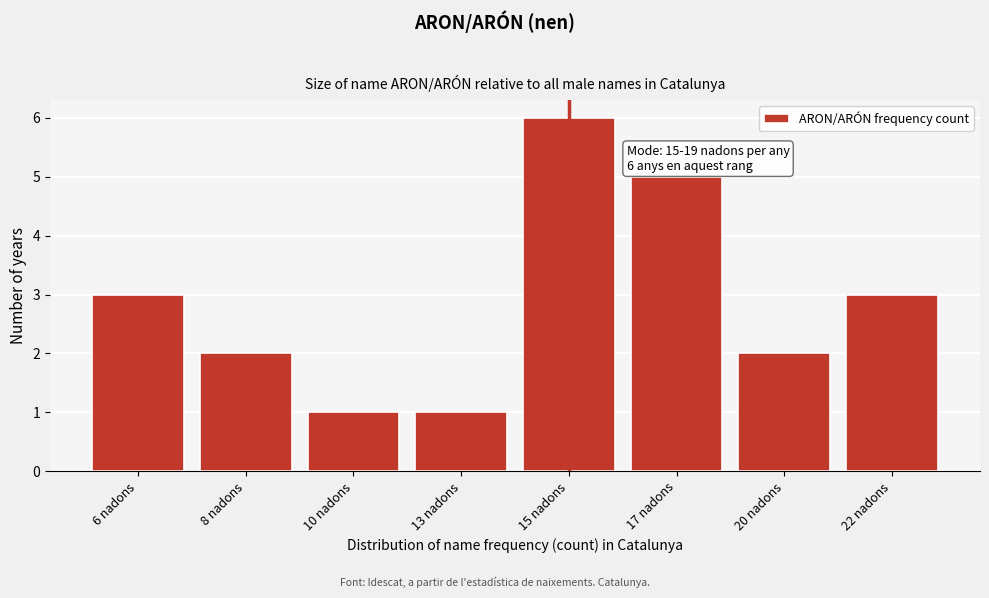

Reading left to right, extract all data points from this chart.

3	2	1	1	6	5	2	3